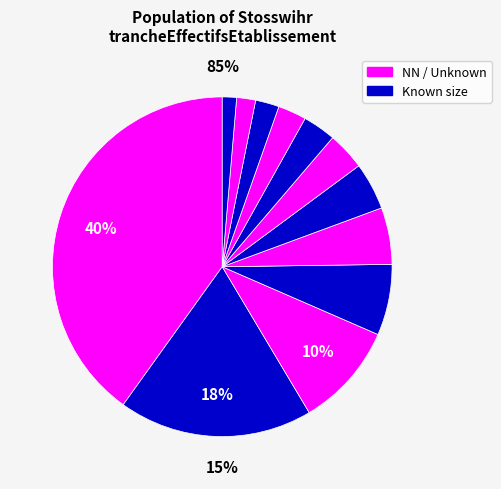

How many segments does this pie chart have?

12